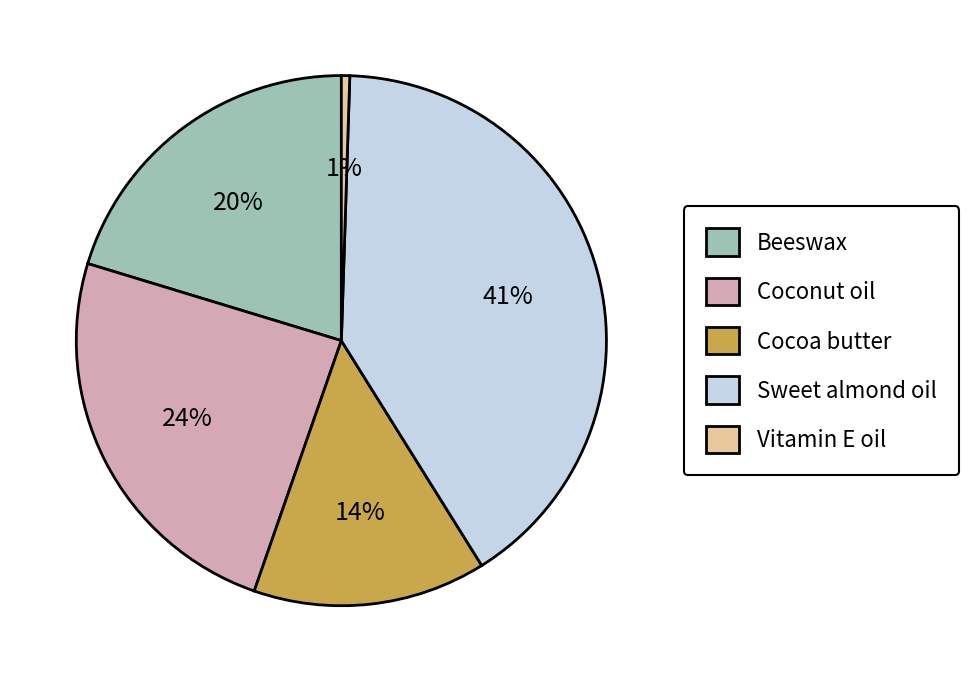

Combined, do Beeswax and Coconut oil account for over 50%?

No